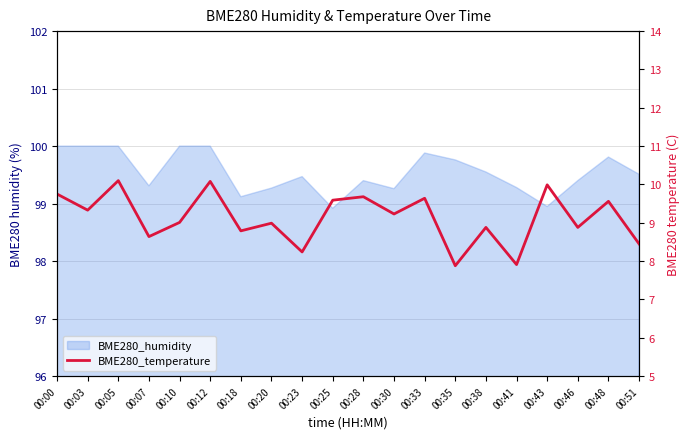

How many values exceed 9?

11